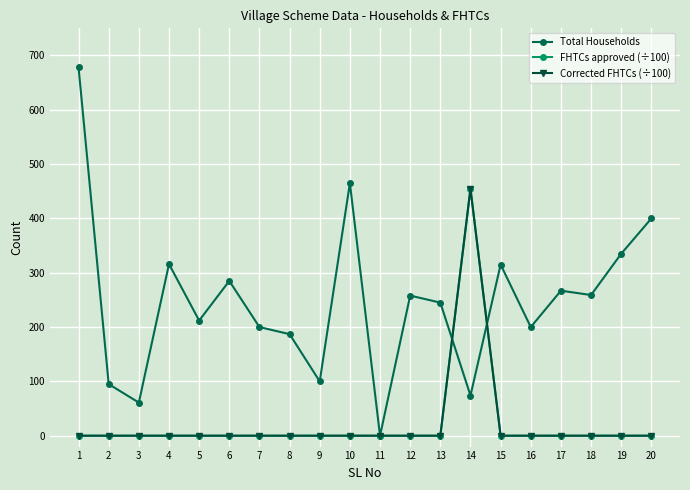

How many interior local peaks does the Total Households series have?

6